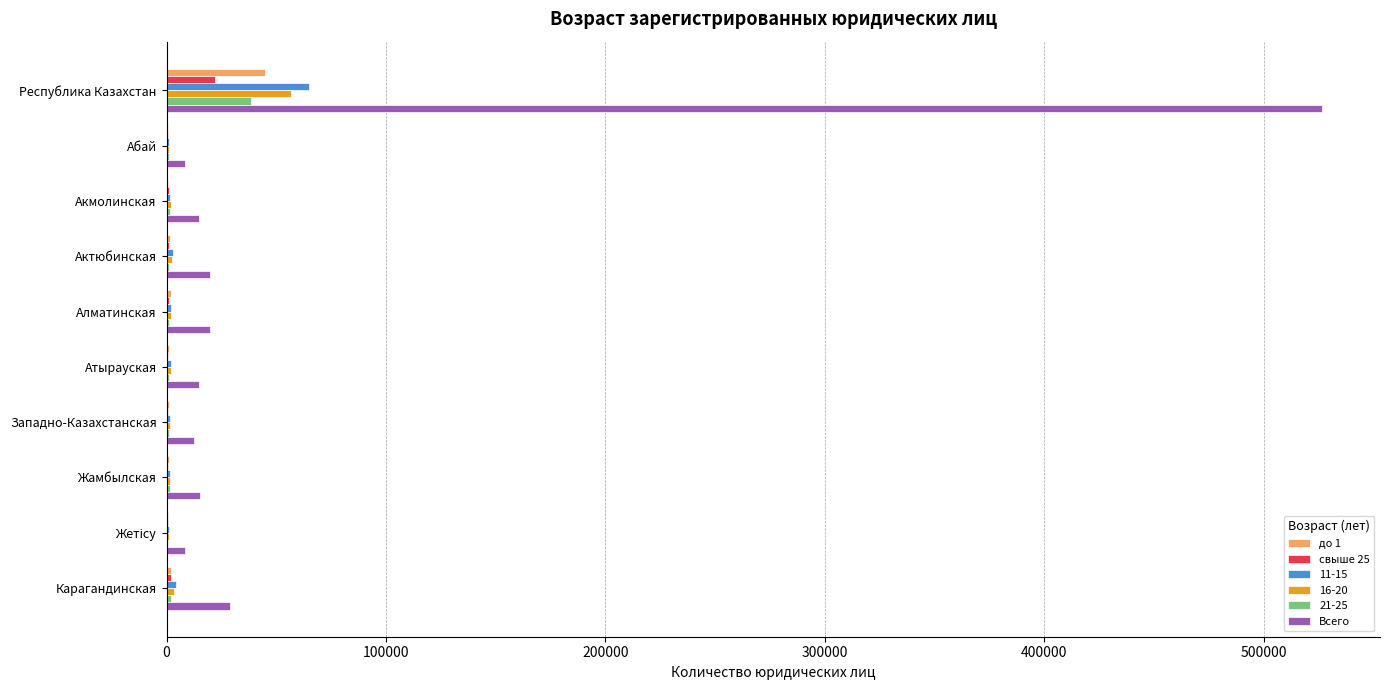

Which series has the largest total across all categories?

Всего